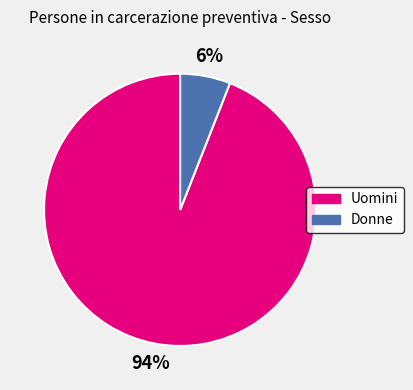

Do Donne and Uomini together represent more than half of the pie?

Yes